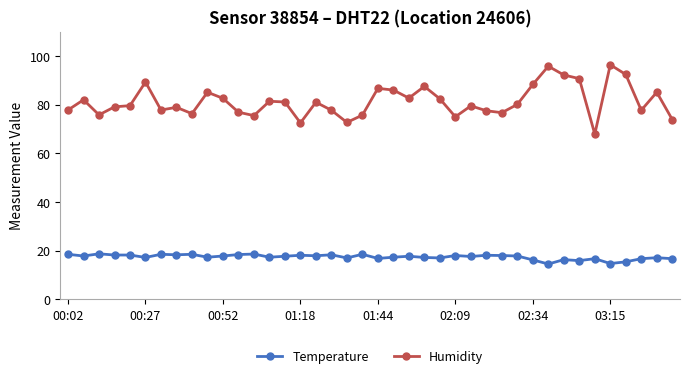

Which series has the widest spread of values?

Humidity